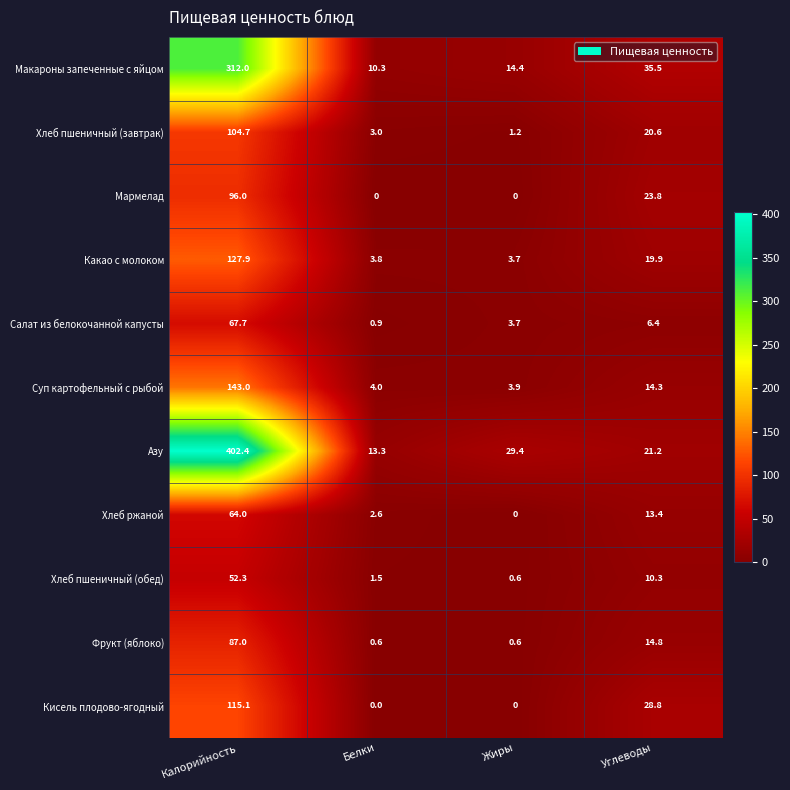

Where does the Хлеб пшеничный (обед) series first go above 10?

Калорийность